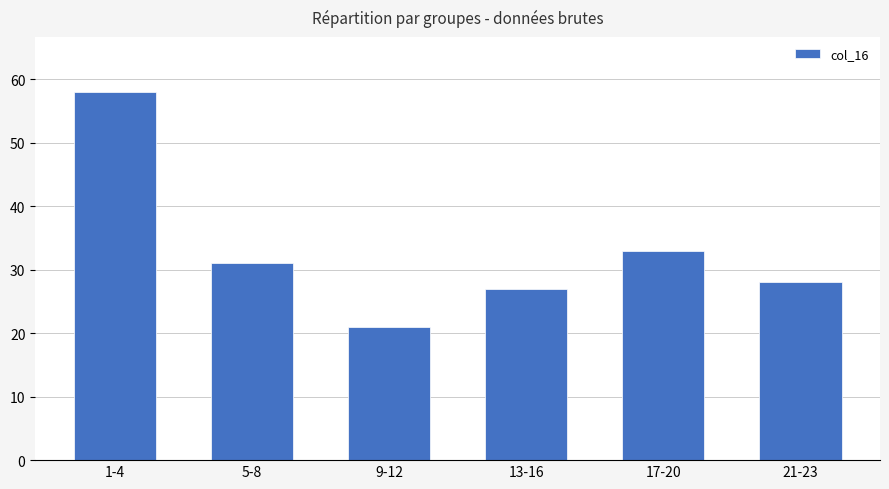

What is the difference between the maximum and minimum values?

37